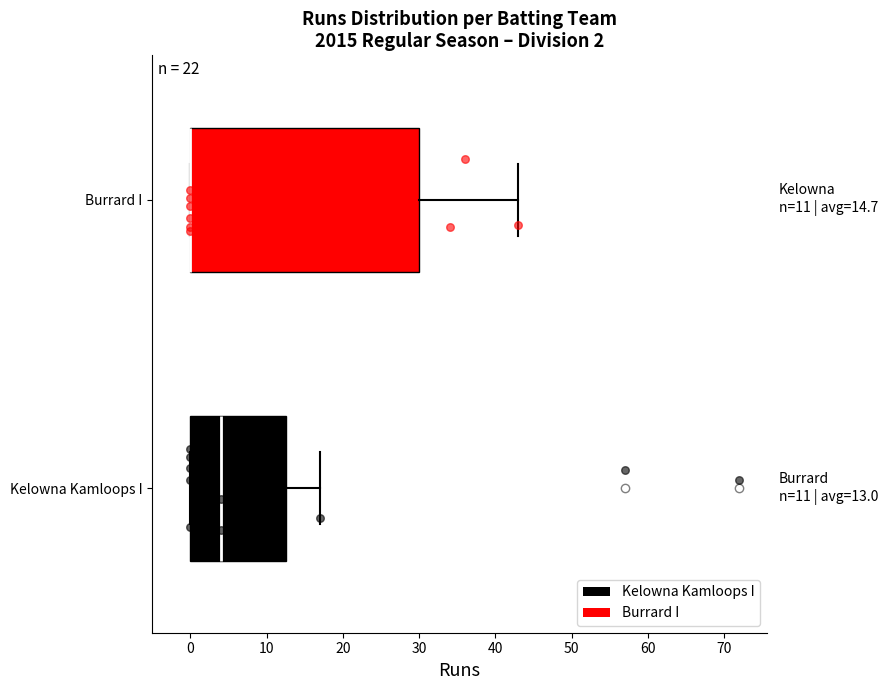

Comparing the boxes themselves (not the whiskers), which one is the widest?

Burrard I